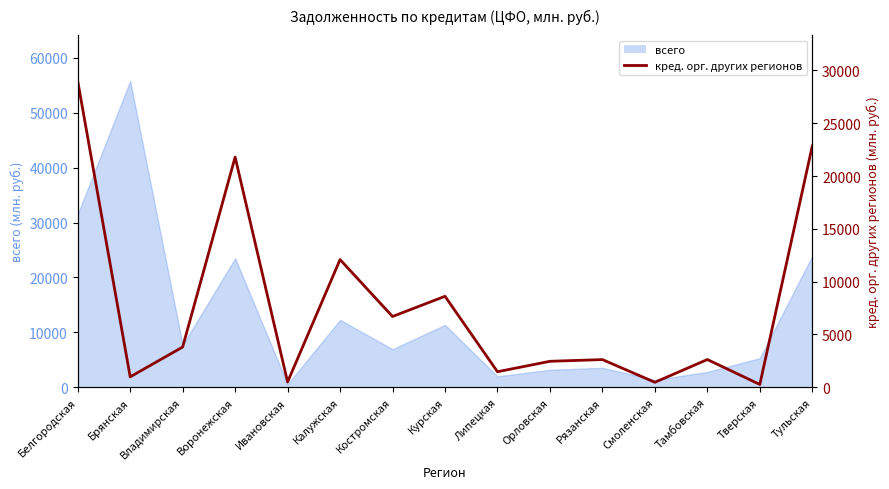

What is the label of the 5th point from the left?

Ивановская